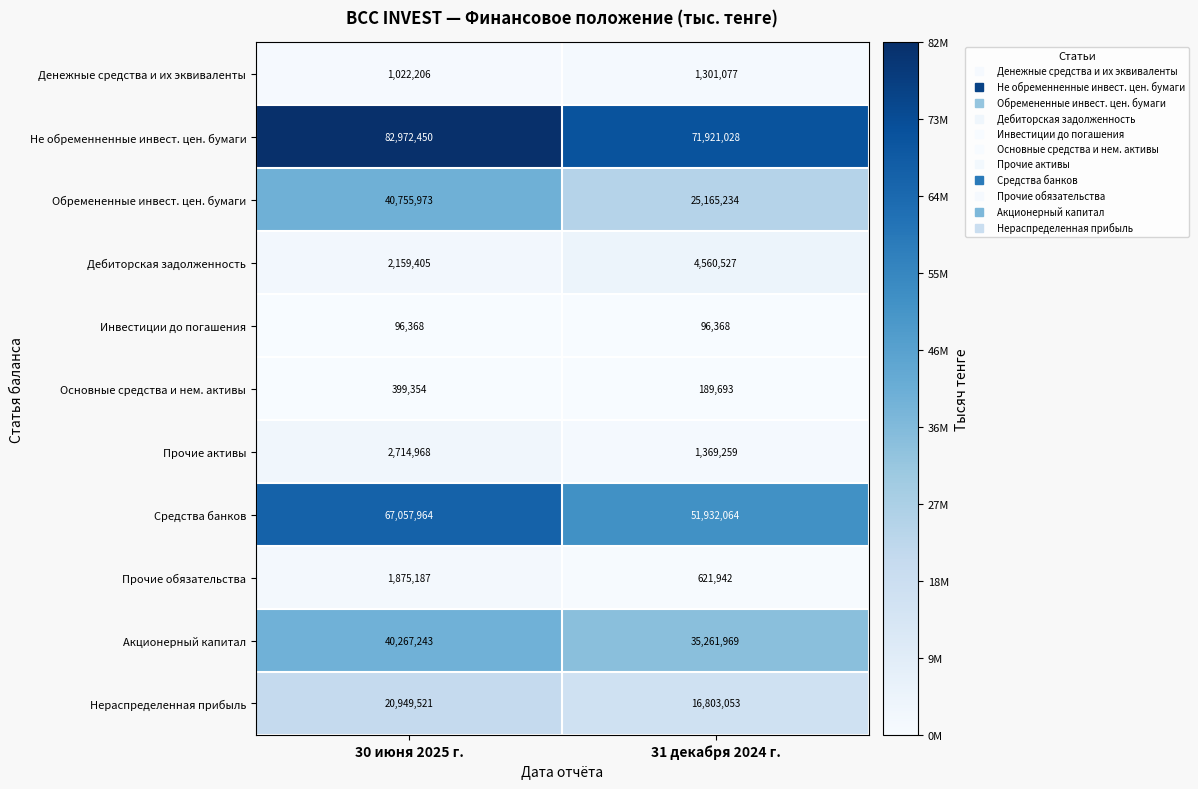

The value of Не обременненные инвест. цен. бумаги at 31 декабря 2024 г. is 71921028. True or false?

True